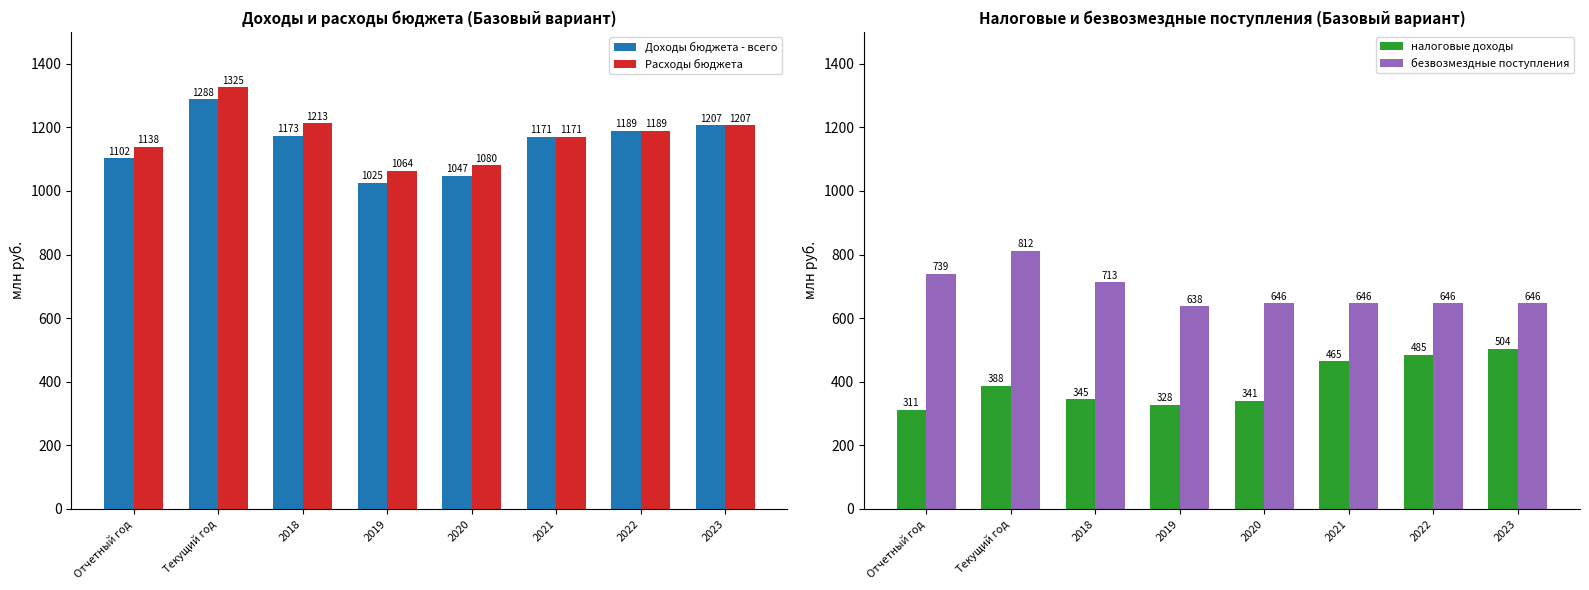

Is it true that Доходы бюджета - всего equals 1188.9 at 2022?

True